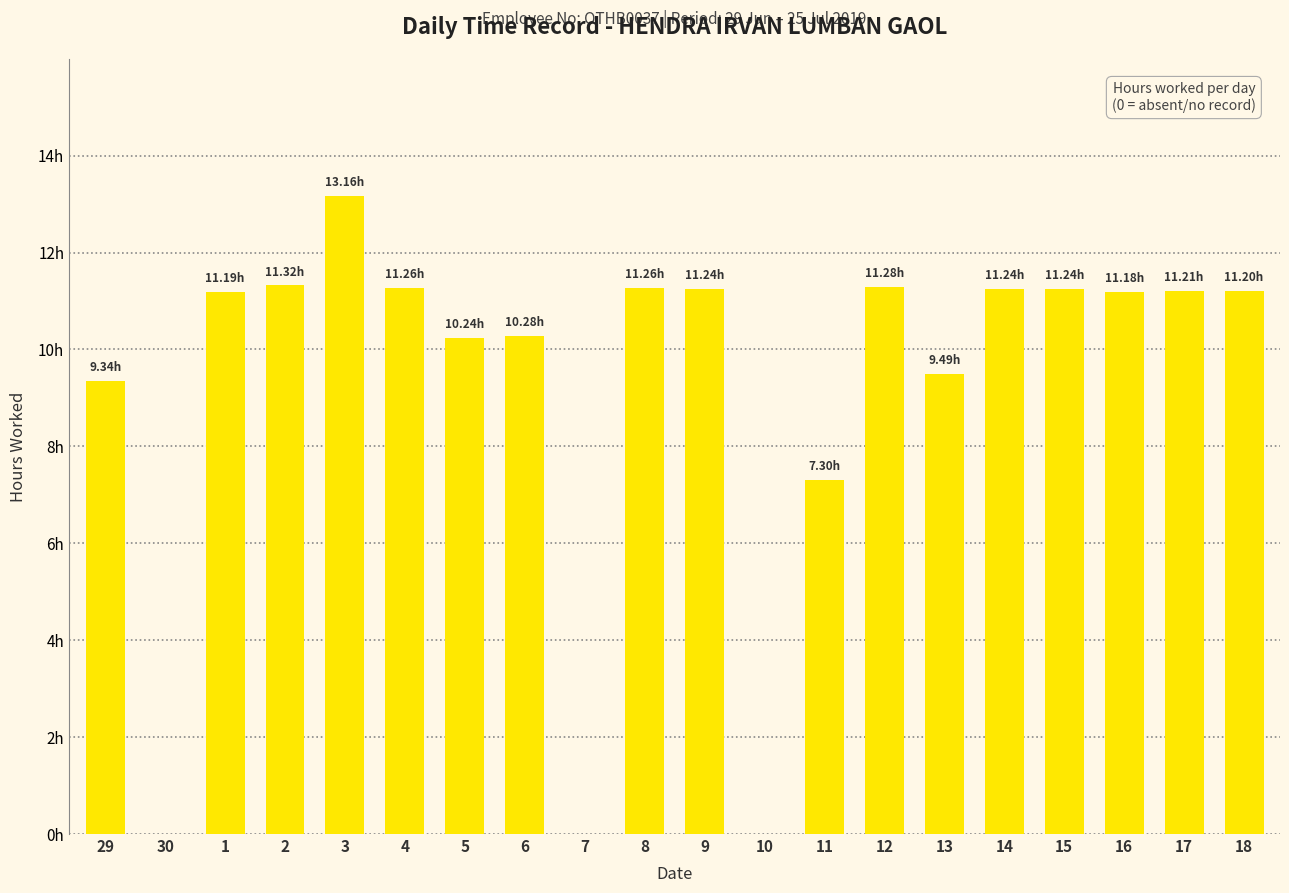

What is the greatest value displayed?

13.2